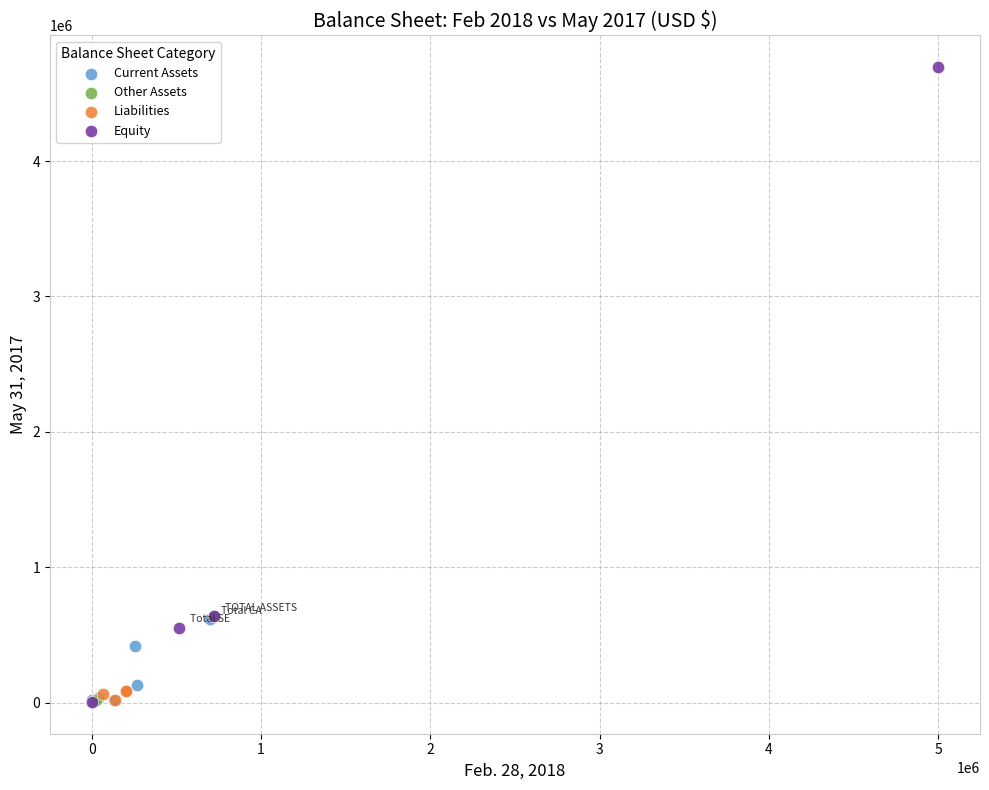

Which series has the largest Y range (max minus min)?

Equity